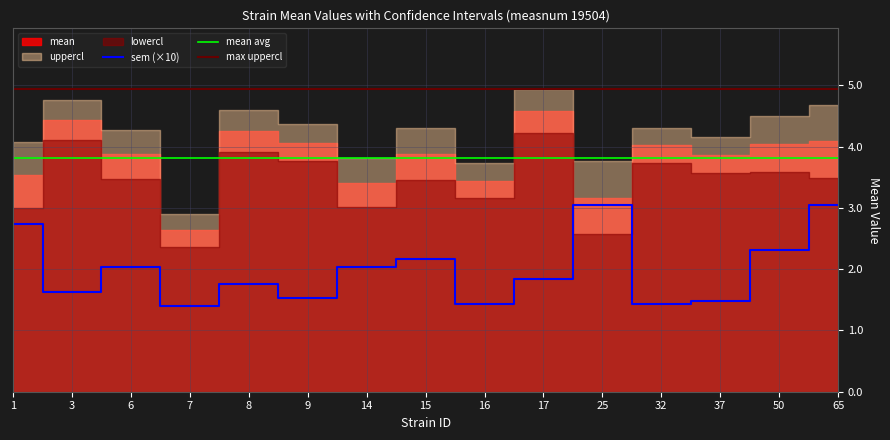

True or false: lowercl has a value of 1.7 at 16.

False